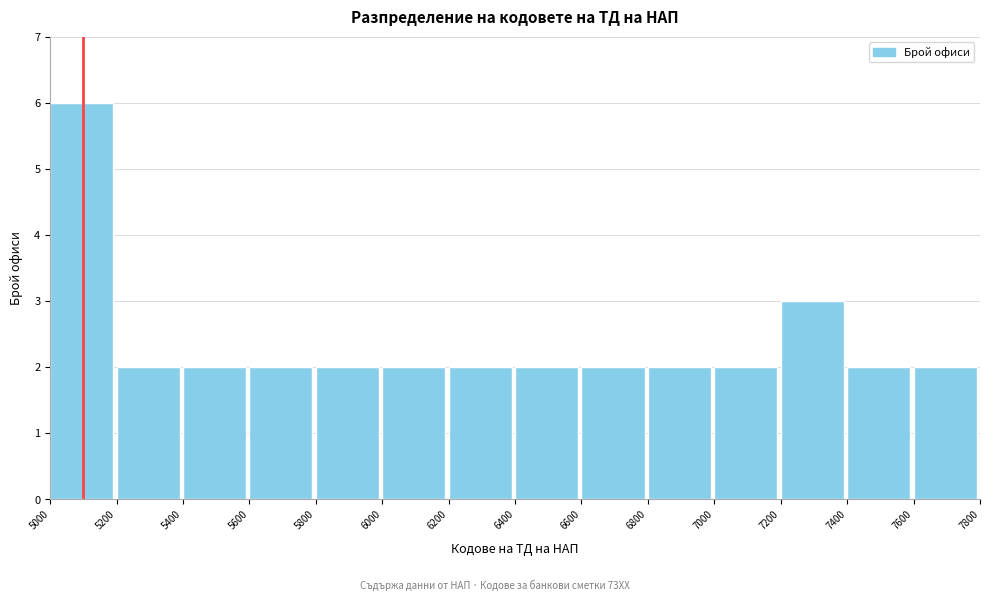

Reading left to right, transcribe this chart: for each bar, give the range it covers on the x-axis and its height. The values are not printed on the chart, so give them approximately, as read against the axis.

5000 to 5200: 6
5200 to 5400: 2
5400 to 5600: 2
5600 to 5800: 2
5800 to 6000: 2
6000 to 6200: 2
6200 to 6400: 2
6400 to 6600: 2
6600 to 6800: 2
6800 to 7000: 2
7000 to 7200: 2
7200 to 7400: 3
7400 to 7600: 2
7600 to 7800: 2